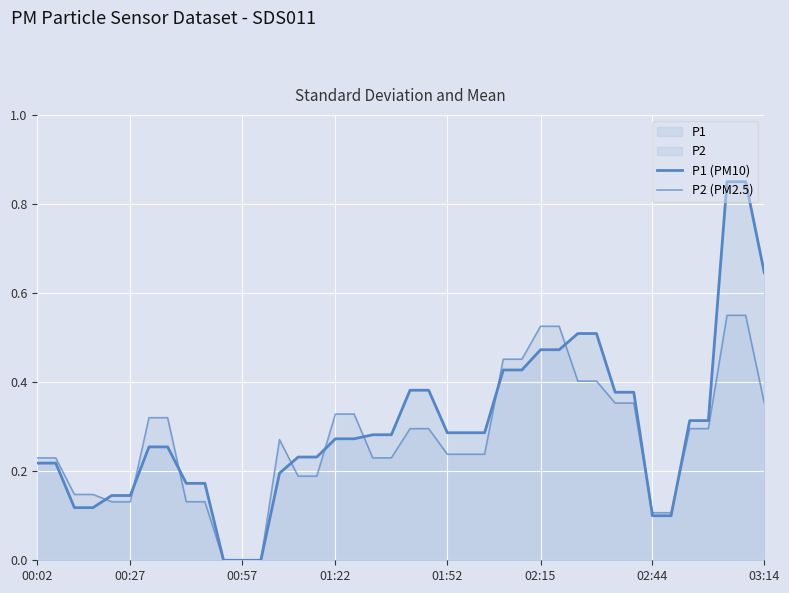

How many lines are shown in the chart?

2